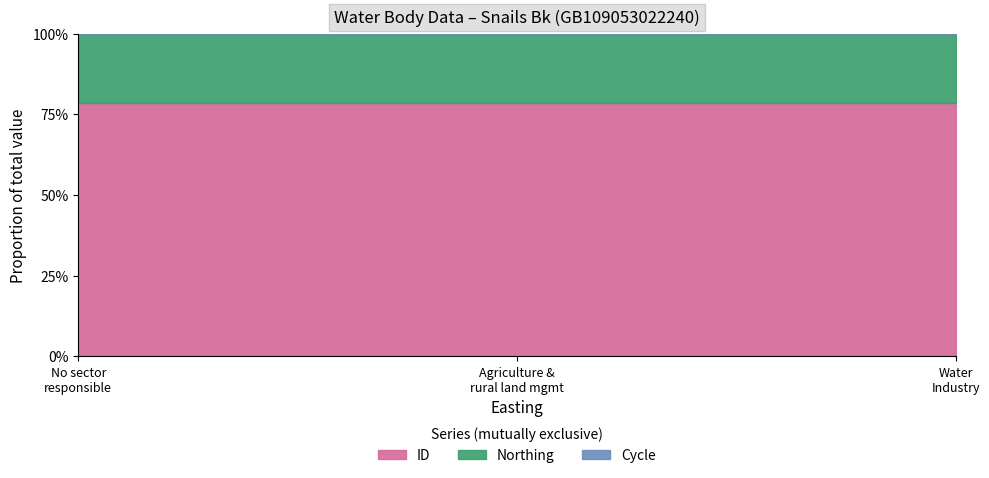

What is the smallest value displayed?

3